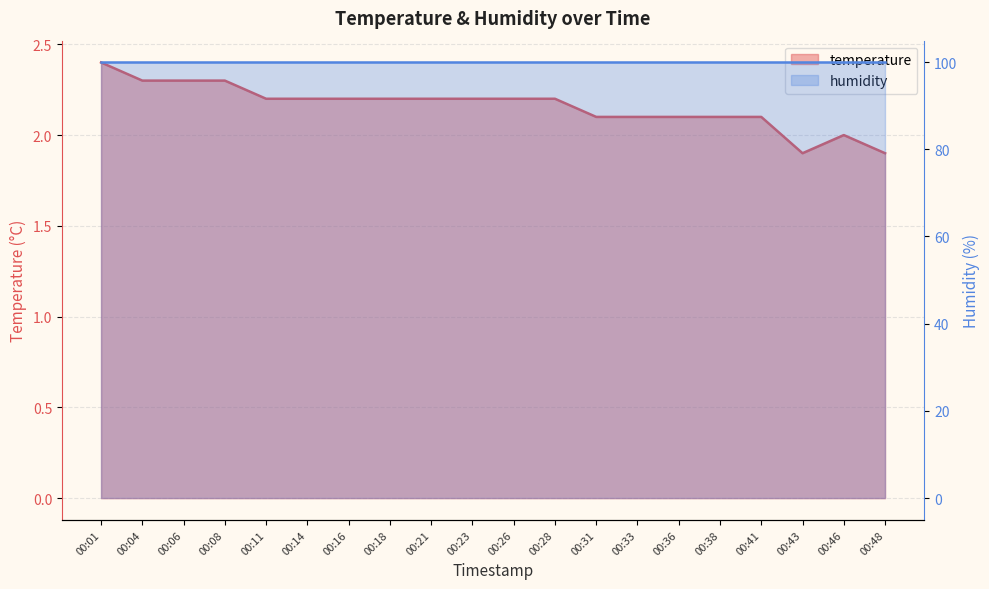

The chart shows a value of 2.2 at 00:16. True or false?

True